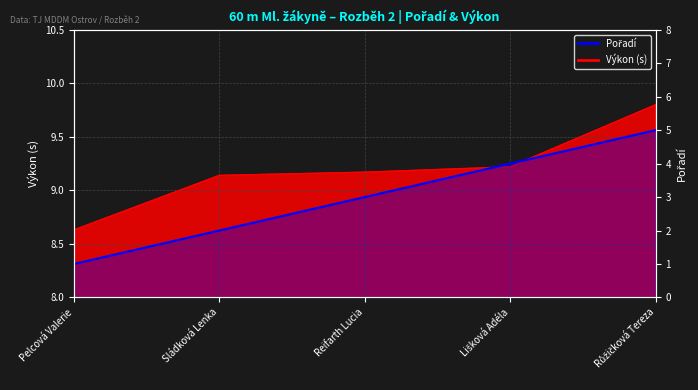

True or false: the data shows 2 at Růžičková Tereza.

False